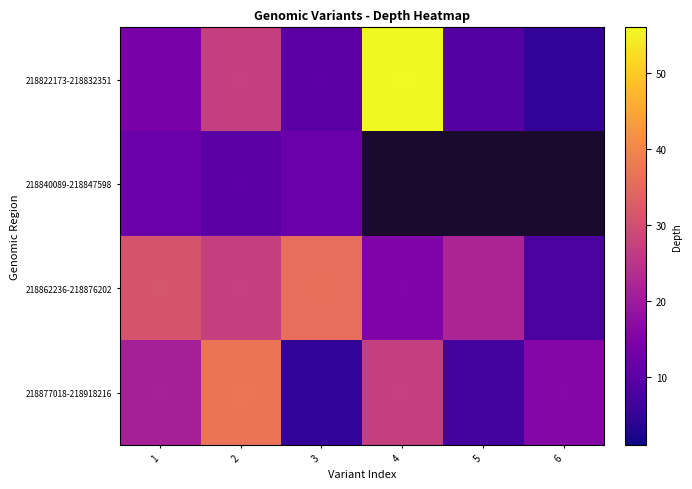

What is the sum of all 218862236-218876202 values?

139.0